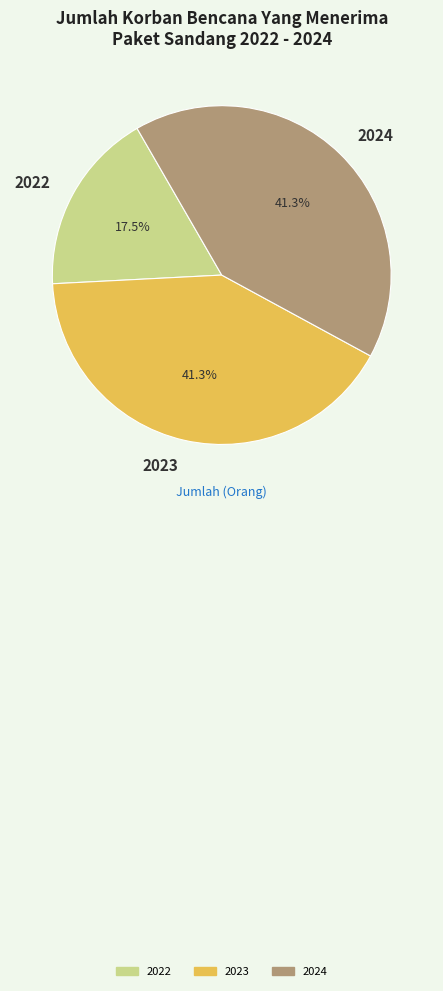

How many segments does this pie chart have?

3